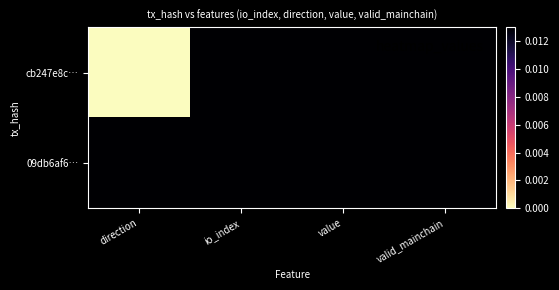

At value, list the series in order from smallest to largest.

cb247e8c…, 09db6af6…